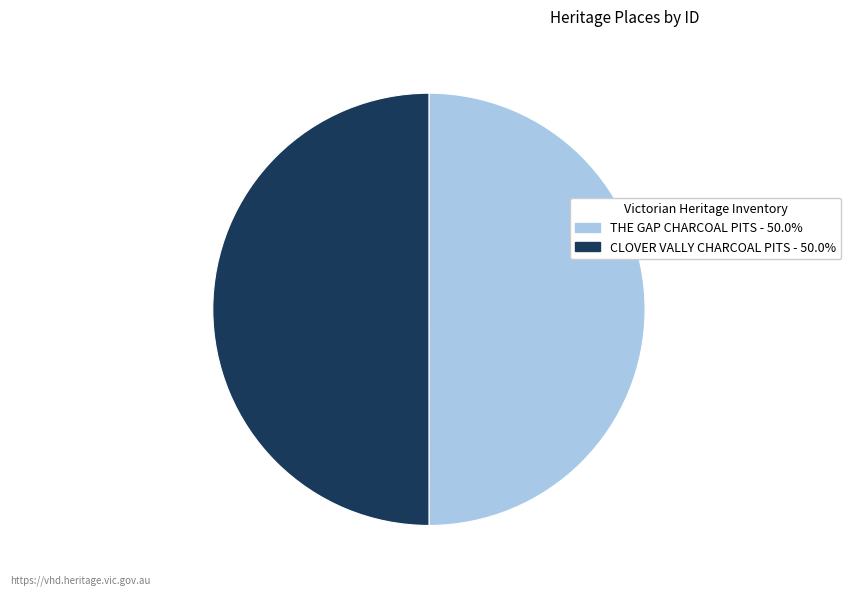

Do CLOVER VALLY CHARCOAL PITS and THE GAP CHARCOAL PITS together represent more than half of the pie?

Yes